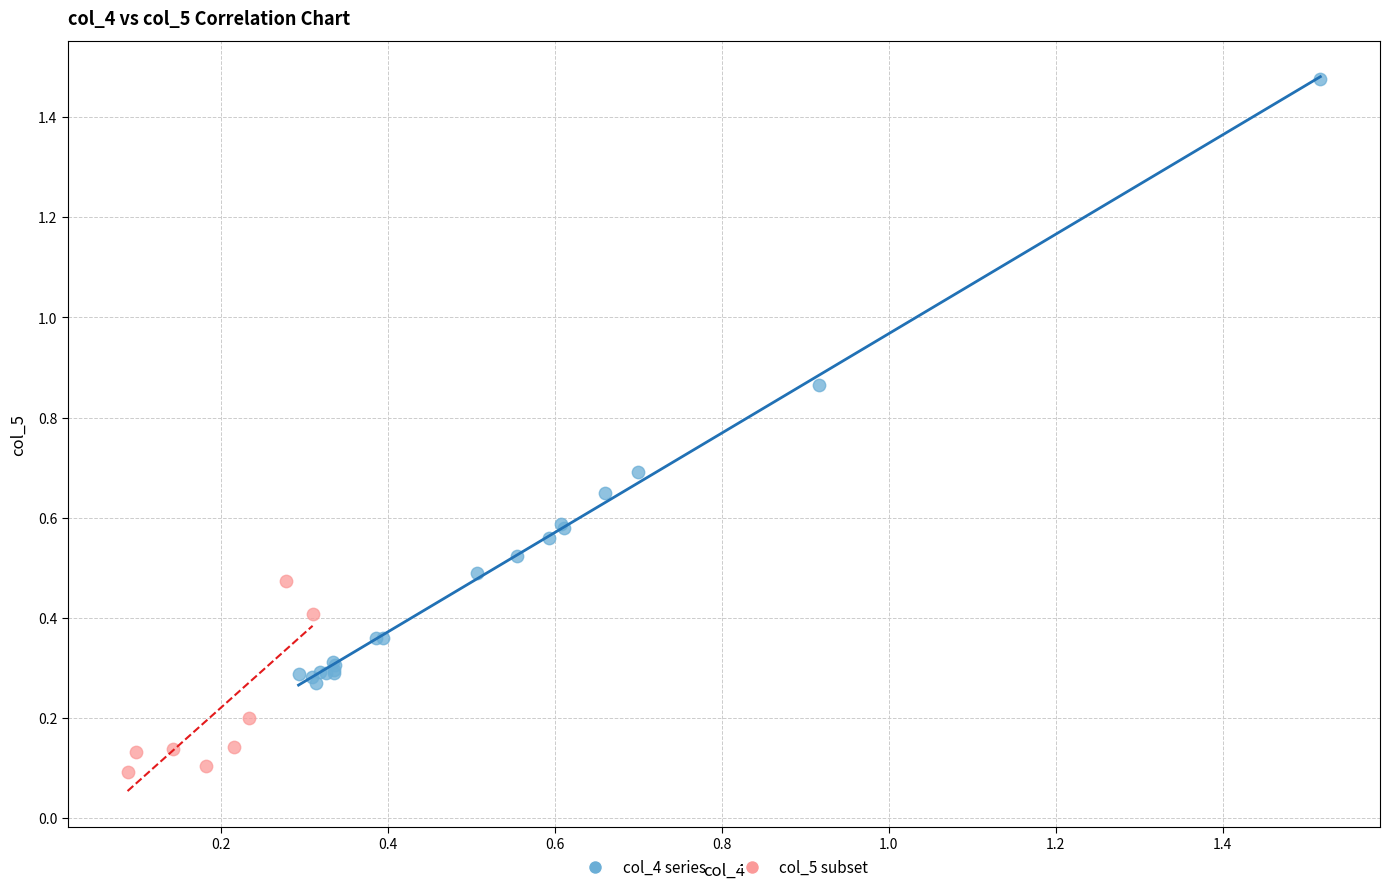

Which series contains the highest Y value?

col_4 series